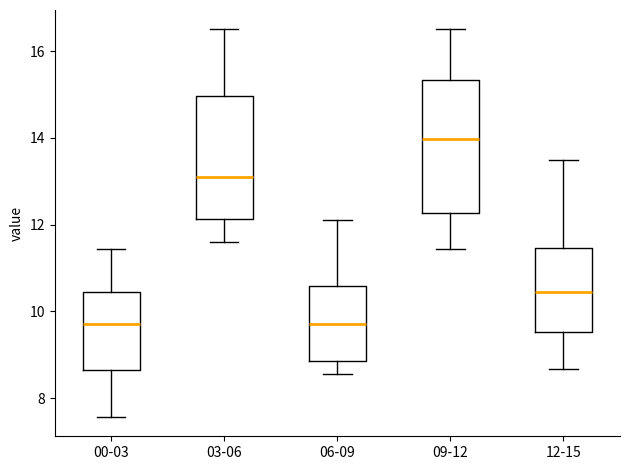

Reading left to right, read every box against the y-axis: the position of its median line, the range the box covers, and the ends of its whiskers. The values are not printed on the chart, so give them approximately, as read against the axis.

00-03: median 9.8, box 8.6 to 10.4, whiskers 7.6 to 11.4
03-06: median 13.2, box 12.2 to 15.0, whiskers 11.6 to 16.6
06-09: median 9.8, box 8.8 to 10.6, whiskers 8.6 to 12.2
09-12: median 14.0, box 12.2 to 15.4, whiskers 11.4 to 16.6
12-15: median 10.4, box 9.6 to 11.4, whiskers 8.6 to 13.6